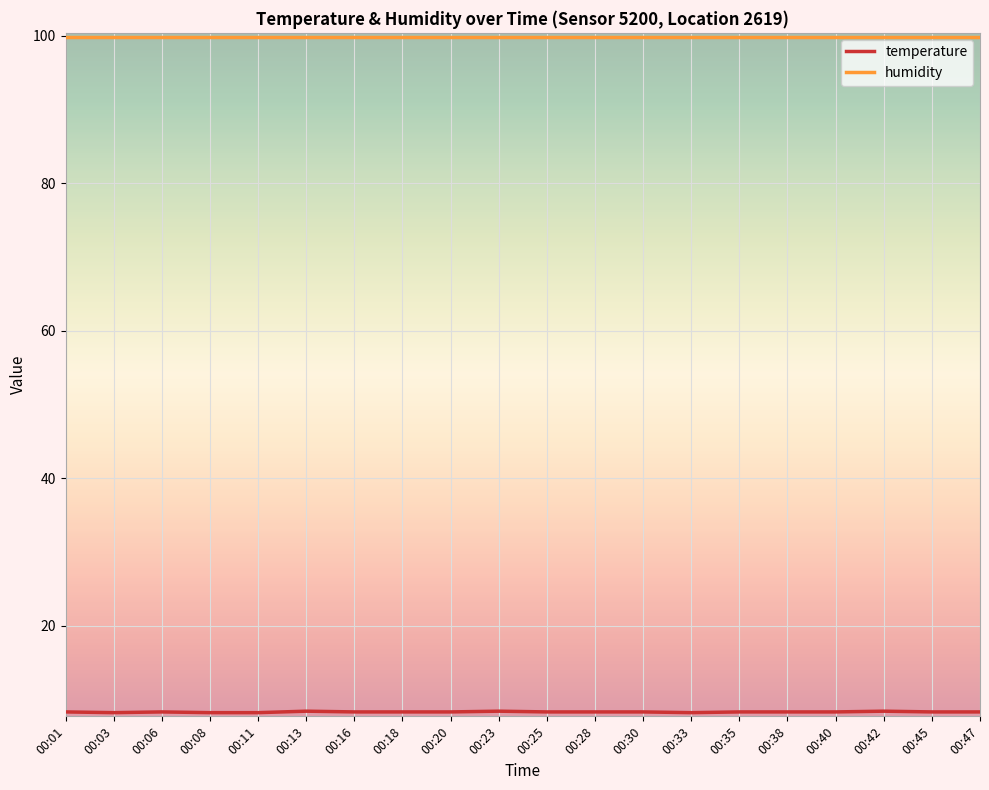

What is the minimum value for humidity?

99.9